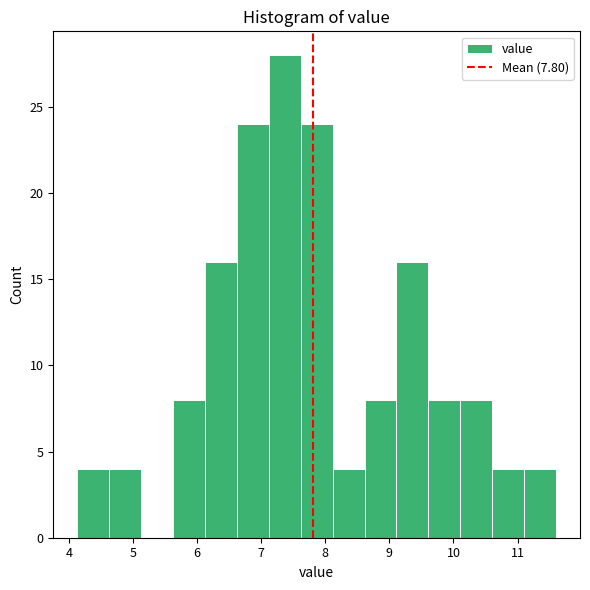

Over which range of the x-axis is the bar tallest?

7.1 to 7.6